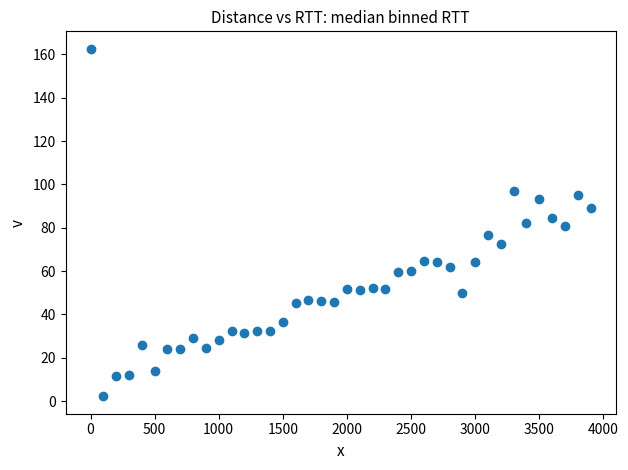

What is the range of Y values (max minus min)?

160.5